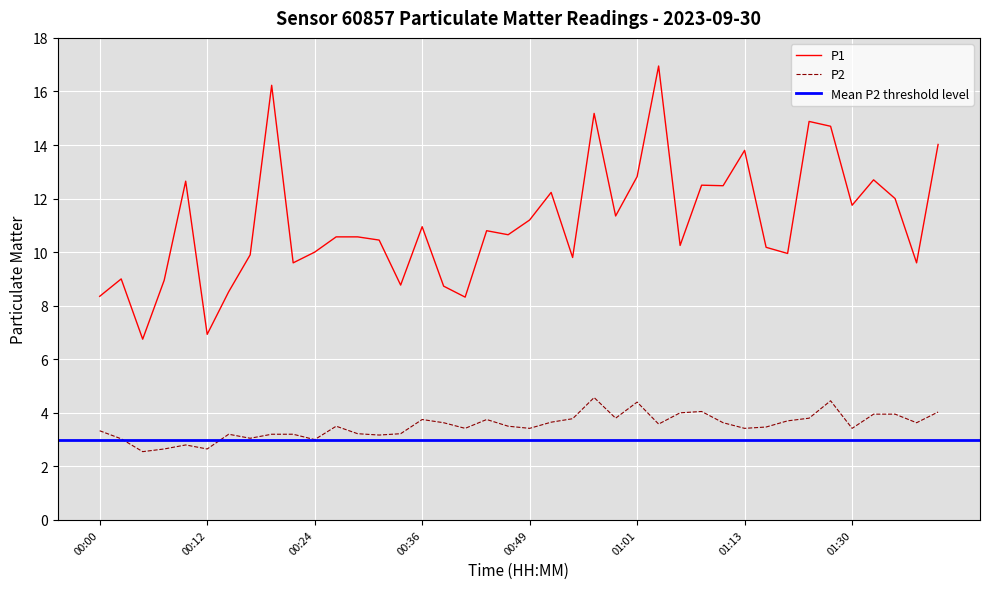

The P1 series shows 15.2 at 00:56. True or false?

True